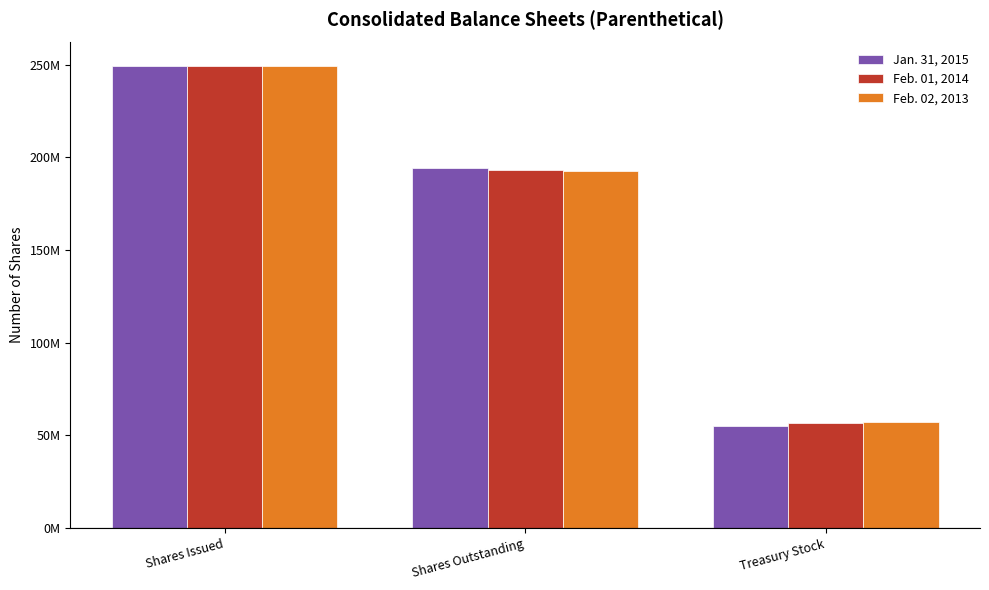

True or false: Jan. 31, 2015 has a value of 378391619 at Shares Issued.

False